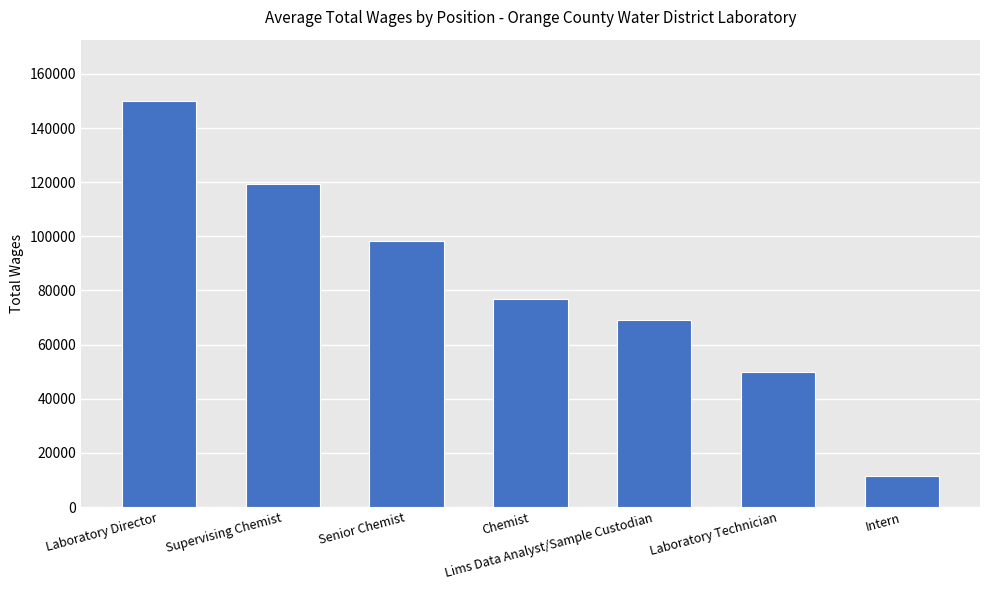

What is the ratio of the value at Laboratory Technician to the value at Supervising Chemist?

0.4